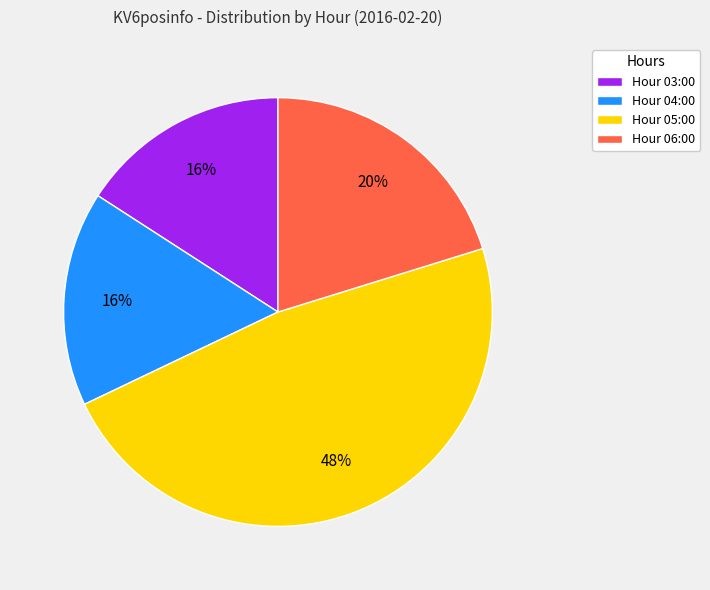

How many segments does this pie chart have?

4